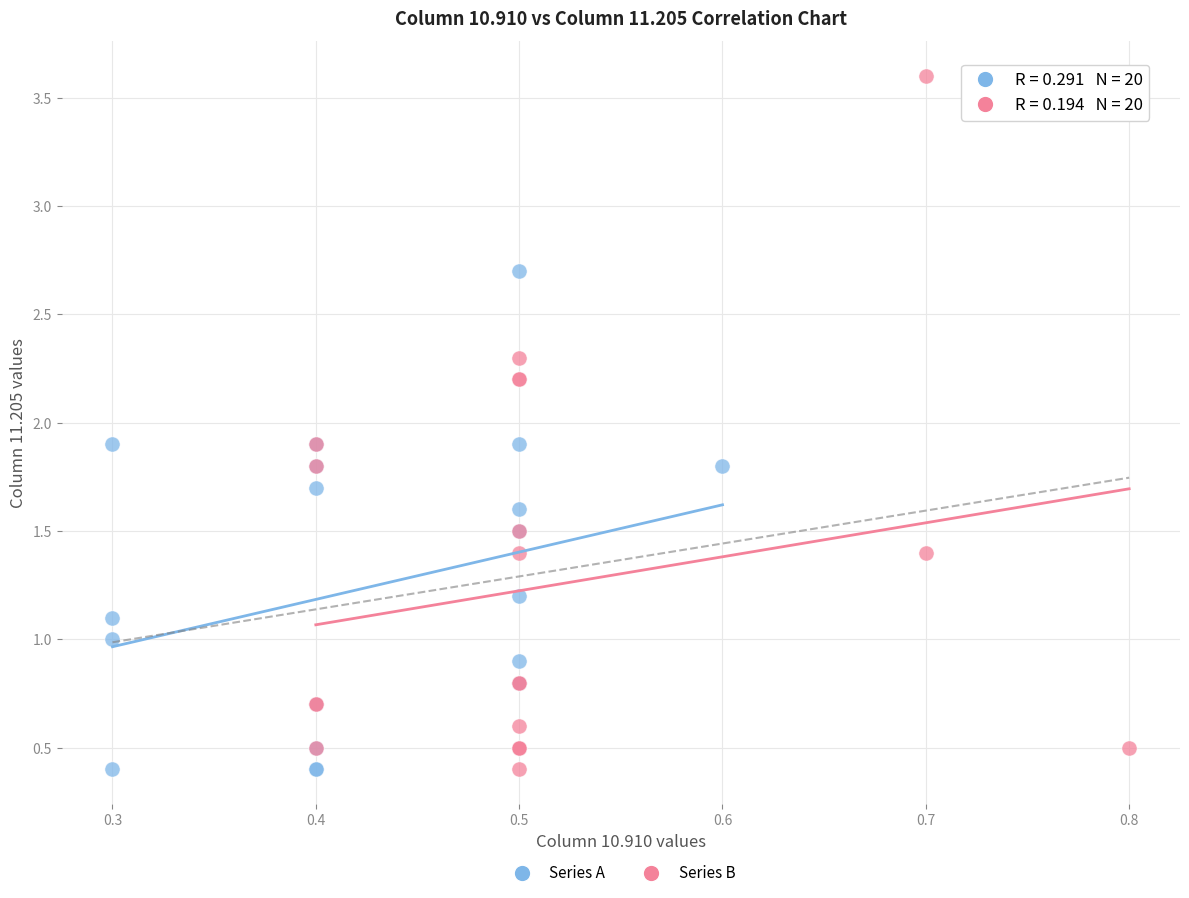

Which series has the widest spread of Y values?

Series B